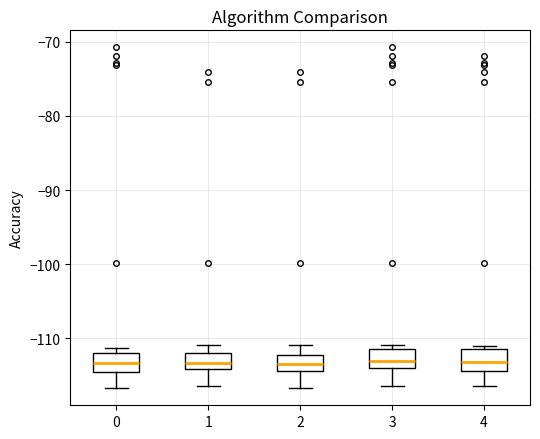

Reading left to right, transcribe this box plot: for each box, give where its median line is, the range the box spans, and where its two whiskers end, as read against the y-axis. The values are not printed on the chart, so give them approximately, as read against the axis.

0: median -113, box -114 to -112, whiskers -117 to -111
1: median -113, box -114 to -112, whiskers -116 to -111
2: median -113, box -114 to -112, whiskers -117 to -111
3: median -113, box -114 to -111, whiskers -116 to -111 (just above the box's upper edge)
4: median -113, box -114 to -111, whiskers -116 to -111 (just above the box's upper edge)